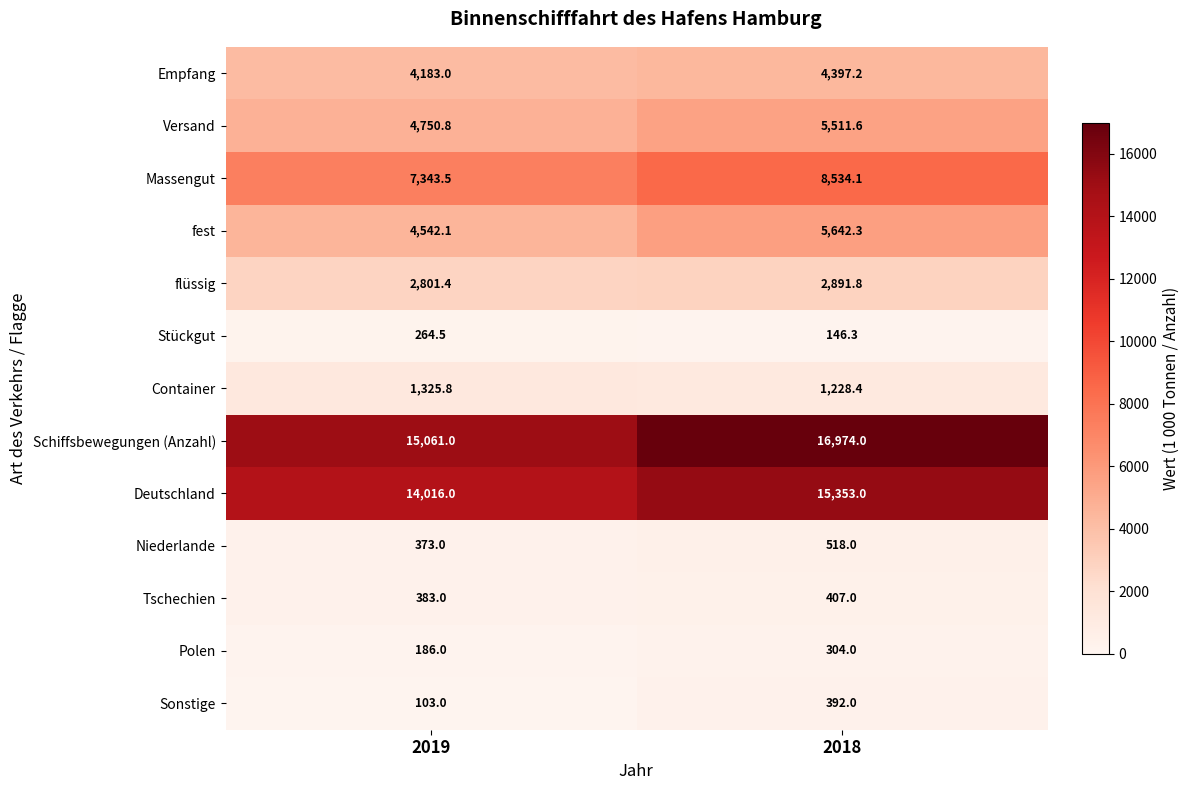

Rank the series by their maximum value, from highest to lowest.

Schiffsbewegungen (Anzahl), Deutschland, Massengut, fest, Versand, Empfang, flüssig, Container, Niederlande, Tschechien, Sonstige, Polen, Stückgut